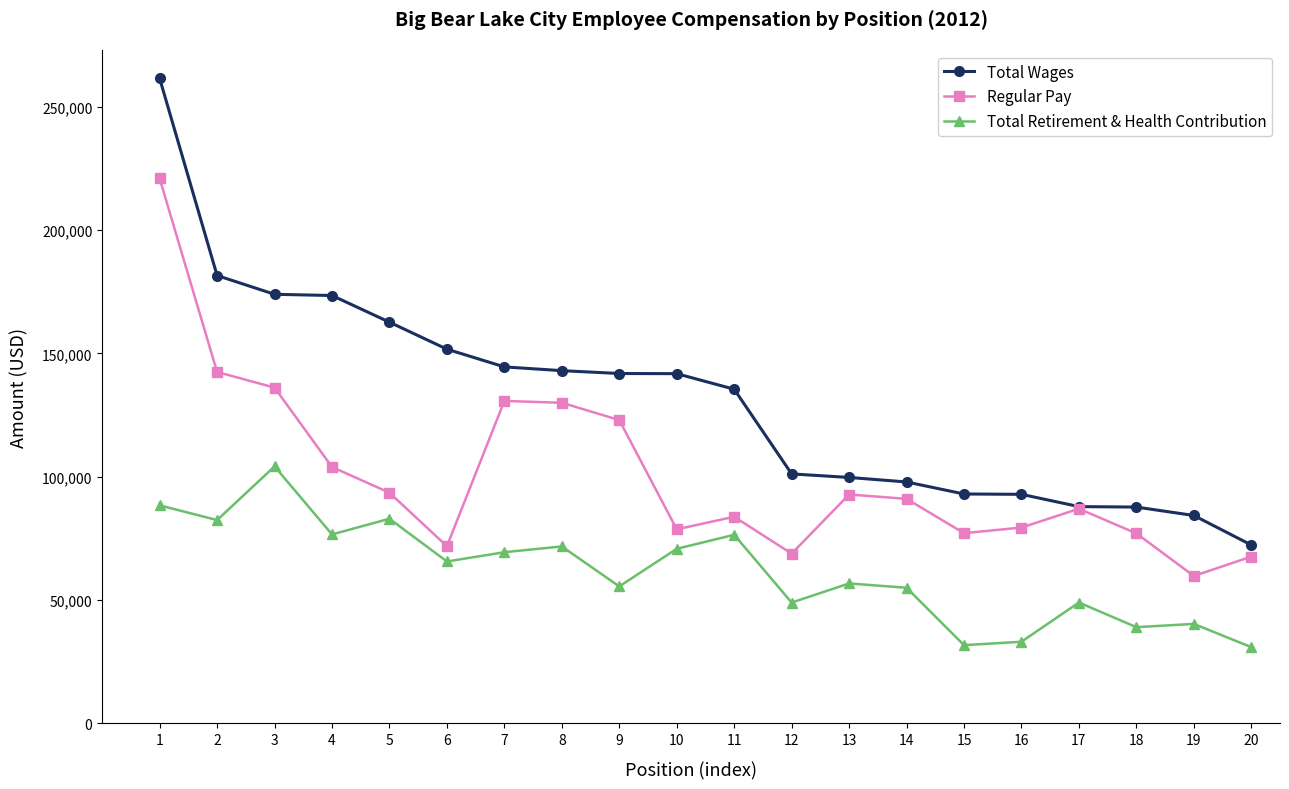

True or false: Total Retirement & Health Contribution and Total Wages intersect in this chart.

False